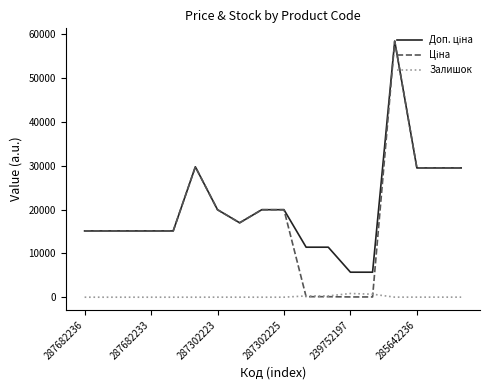

What is the maximum value shown in the chart?

58426.5